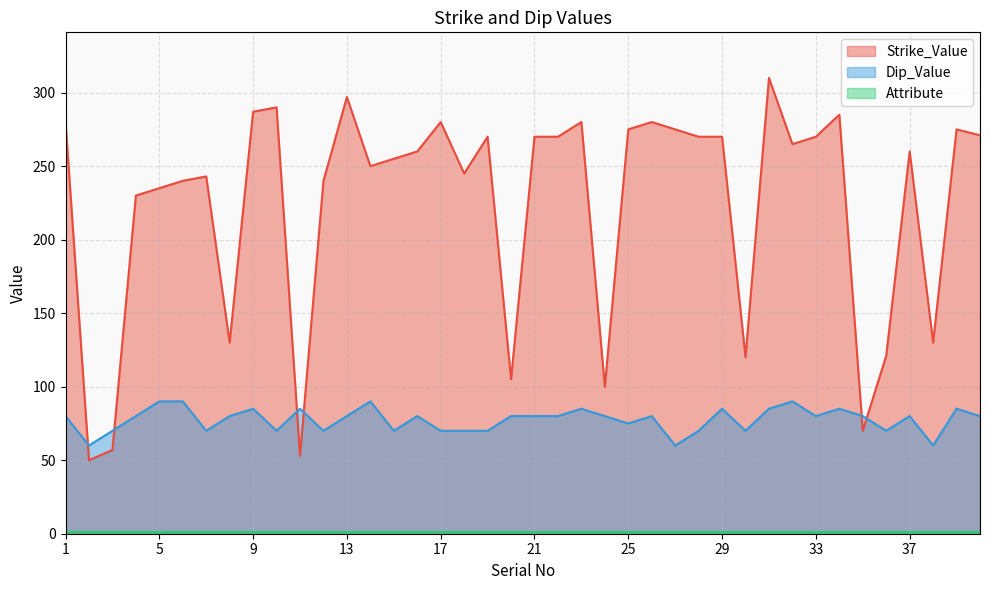

Count the number of data series in this chart.

3